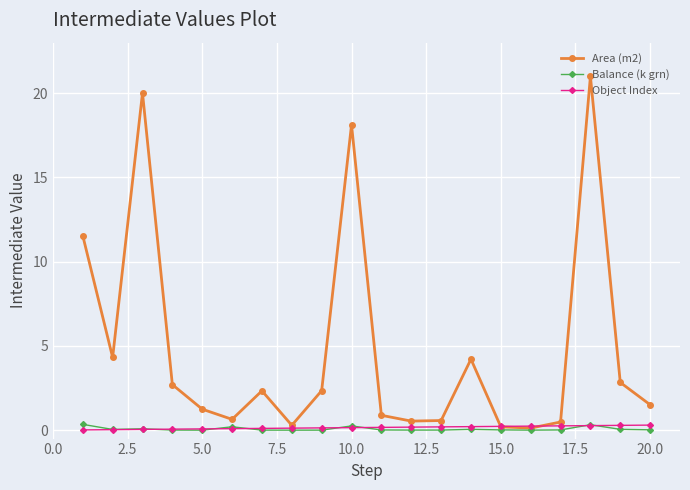

At how many categories does at least one series exceed 11?

4